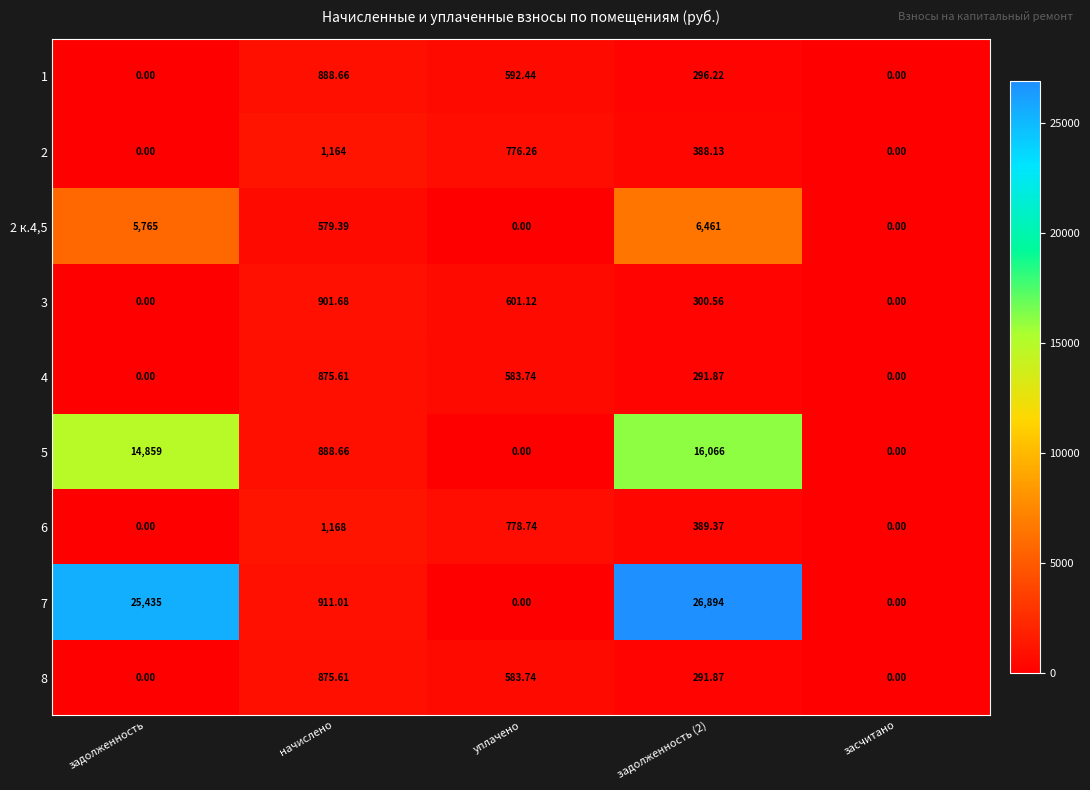

Which series has the widest spread of values?

7